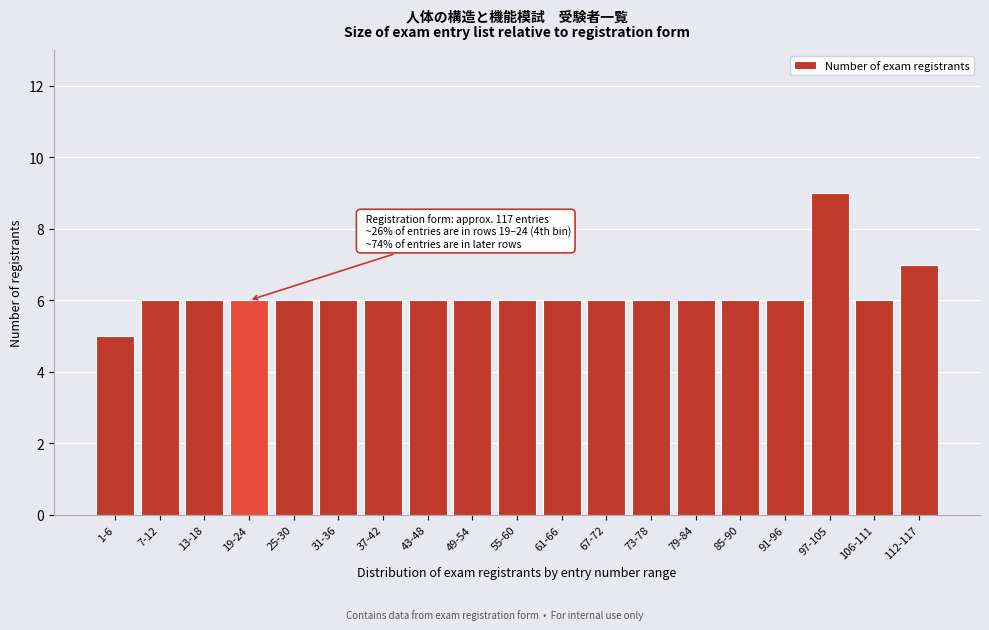

Reading right to left, extract all data points from this chart.

112-117=7	106-111=6	97-105=9	91-96=6	85-90=6	79-84=6	73-78=6	67-72=6	61-66=6	55-60=6	49-54=6	43-48=6	37-42=6	31-36=6	25-30=6	19-24=6	13-18=6	7-12=6	1-6=5